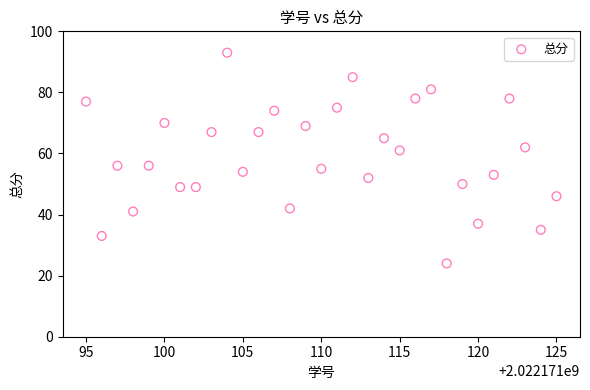

What is the range of Y values (max minus min)?

69